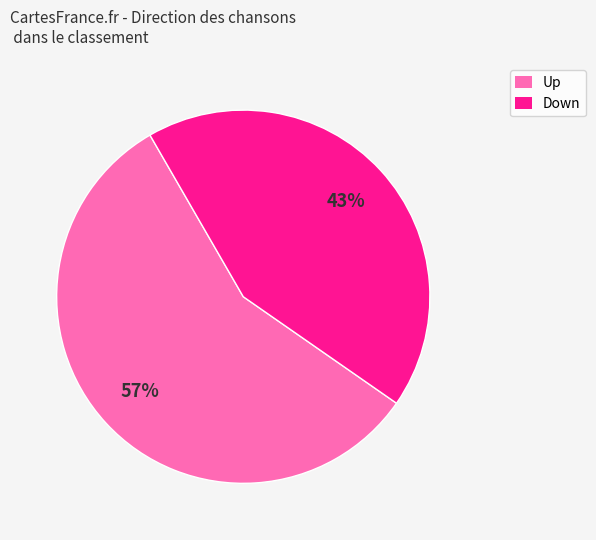

To the nearest percent, what is the difference between the largest and smallest slice percentages?

14%